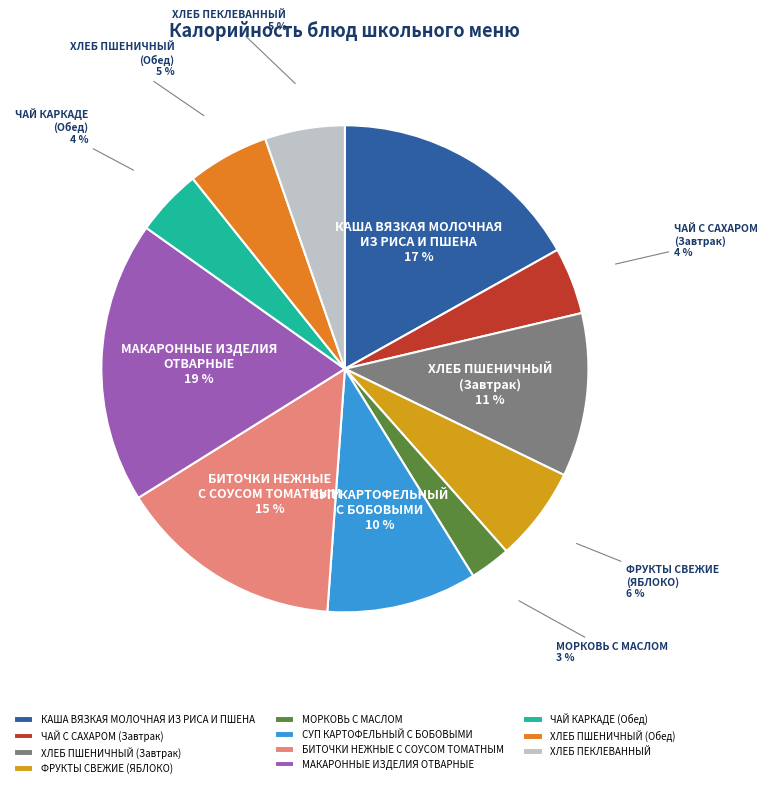

True or false: БИТОЧКИ НЕЖНЫЕ С СОУСОМ ТОМАТНЫМ accounts for 5% of the total.

False